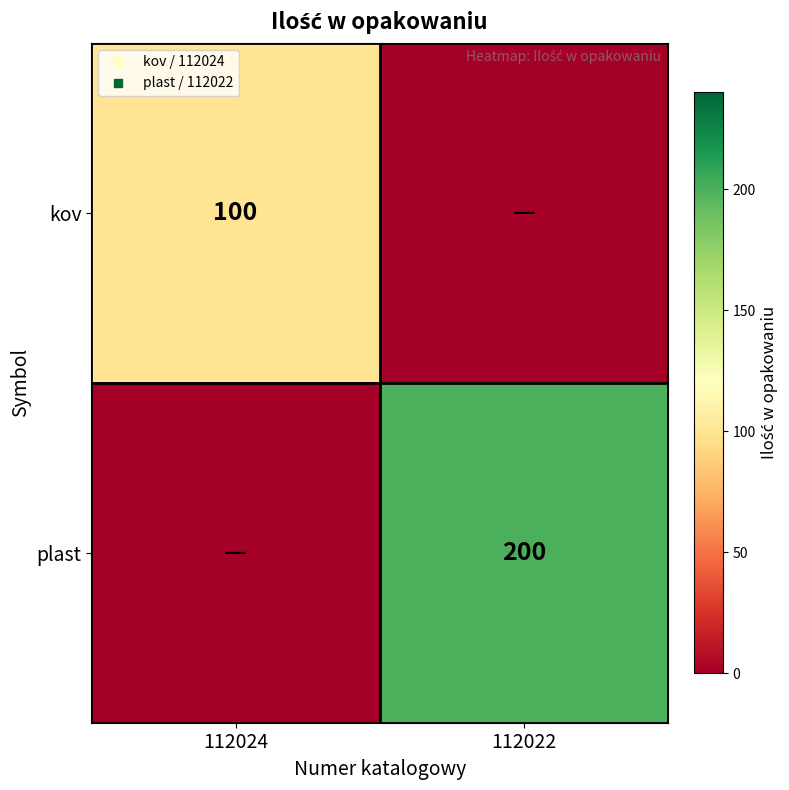

Which series has the largest range (max minus min)?

plast